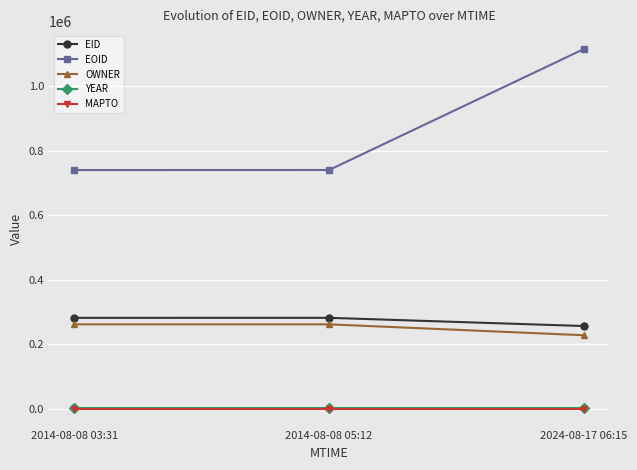

Does the chart have visible grid lines?

Yes